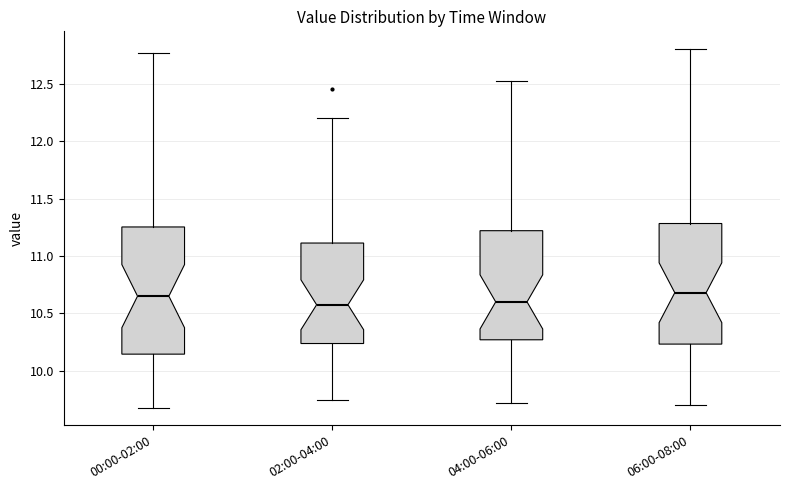

Reading left to right, transcribe this box plot: for each box, give where its median line is, the range the box spans, and where its two whiskers end, as read against the y-axis. The values are not printed on the chart, so give them approximately, as read against the axis.

00:00-02:00: median 10.65, box 10.15 to 11.25, whiskers 9.70 to 12.75
02:00-04:00: median 10.60, box 10.25 to 11.10, whiskers 9.75 to 12.20
04:00-06:00: median 10.60, box 10.25 to 11.20, whiskers 9.70 to 12.50
06:00-08:00: median 10.70, box 10.25 to 11.30, whiskers 9.70 to 12.80